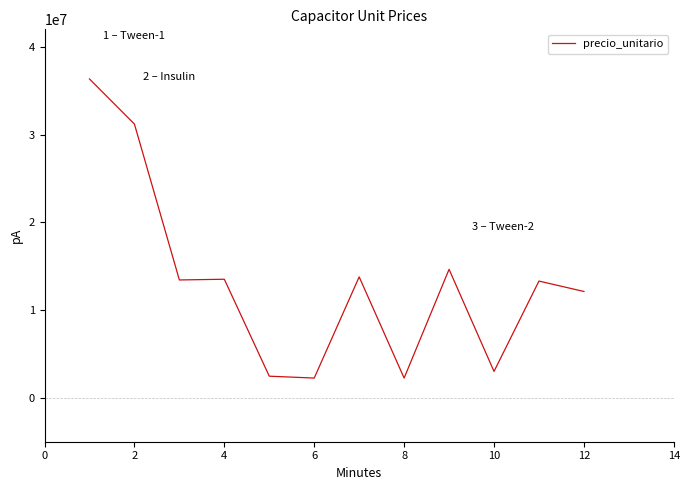

What is the minimum value shown in the chart?

2255300